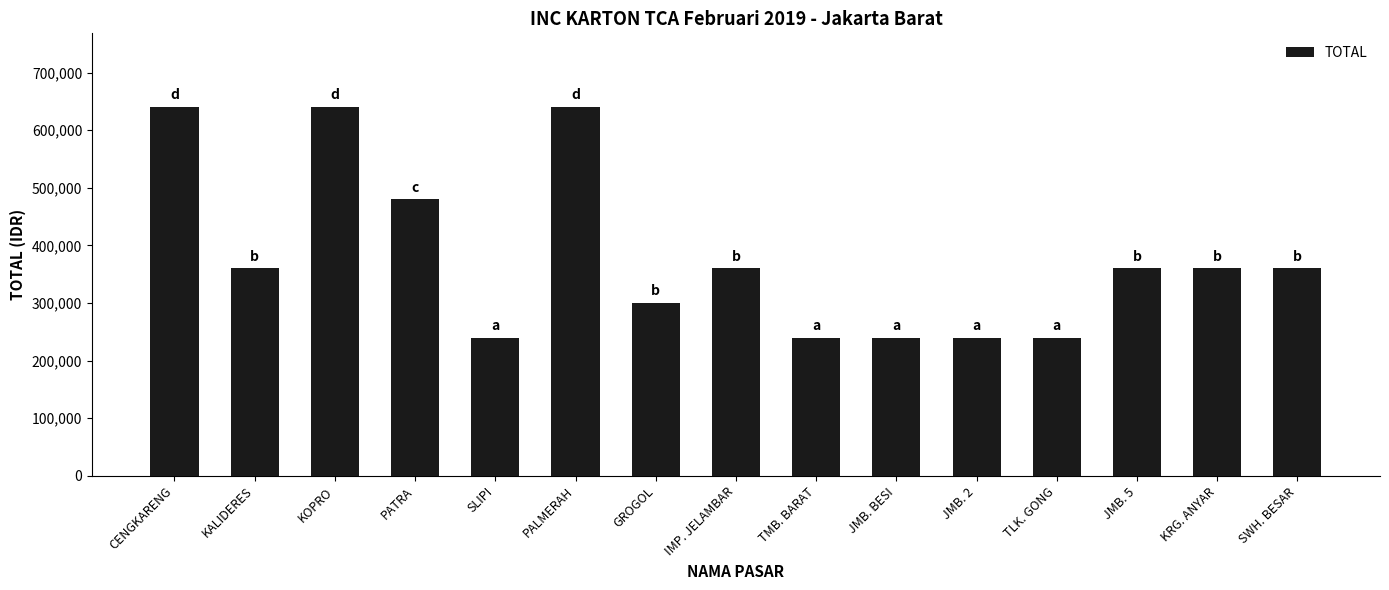

Which has a higher value, KRG. ANYAR or JMB. BESI?

KRG. ANYAR